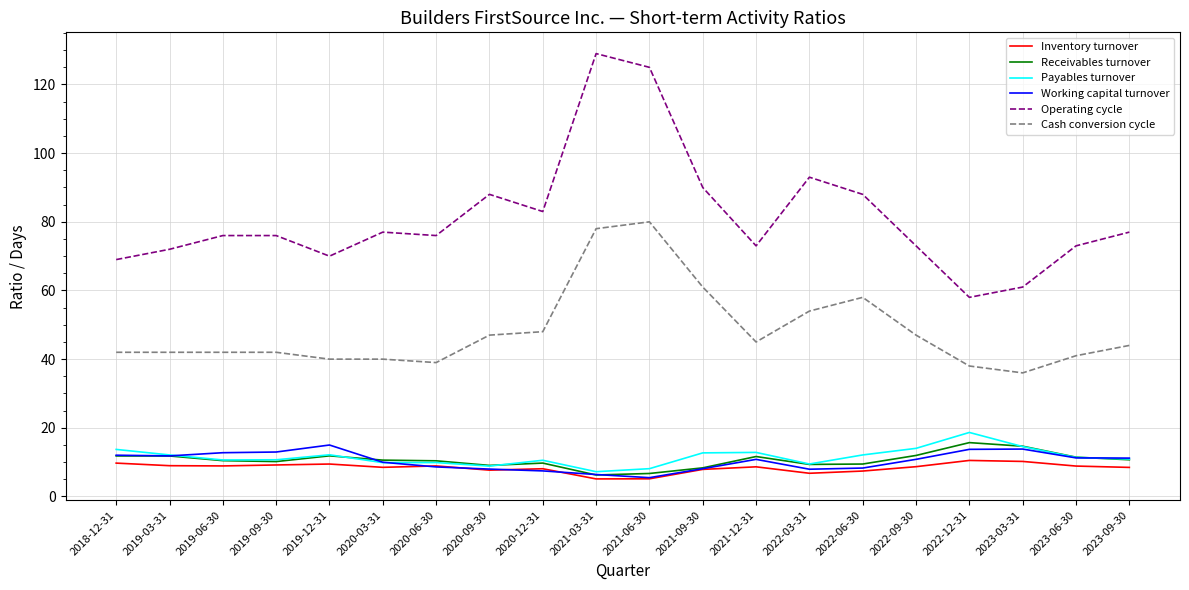

Does the chart have visible grid lines?

Yes